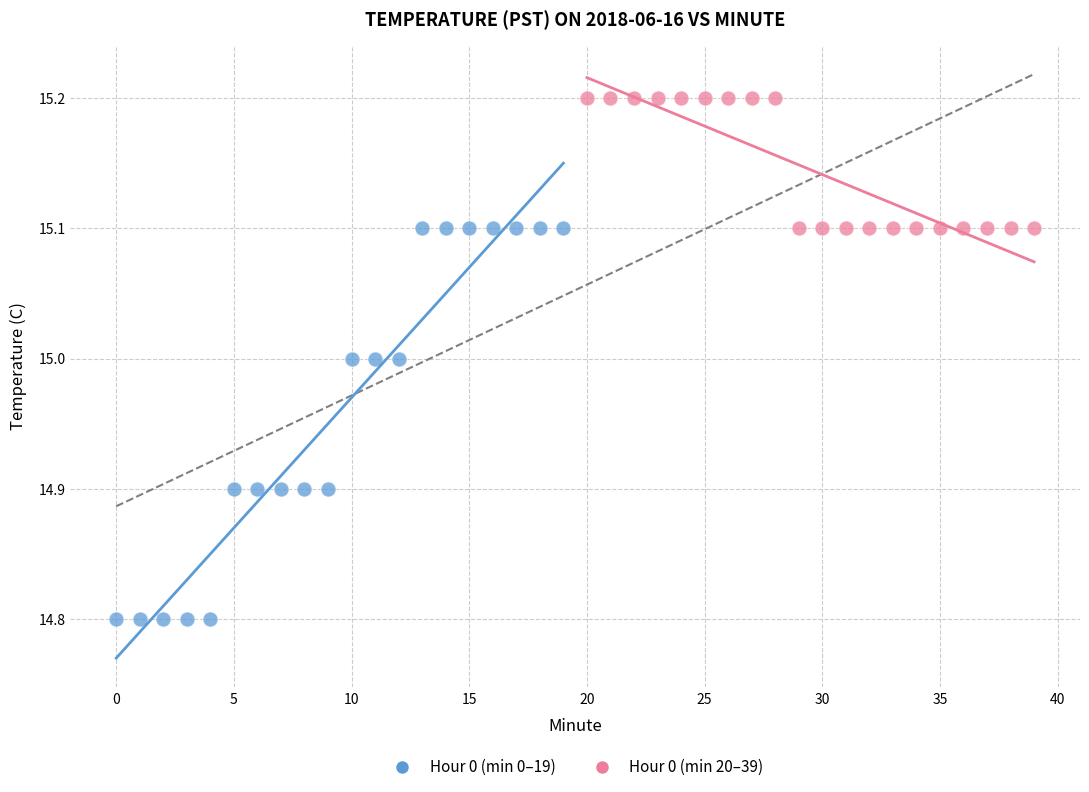

What are all the series names shown in the legend?

Hour 0 (min 0–19), Hour 0 (min 20–39)